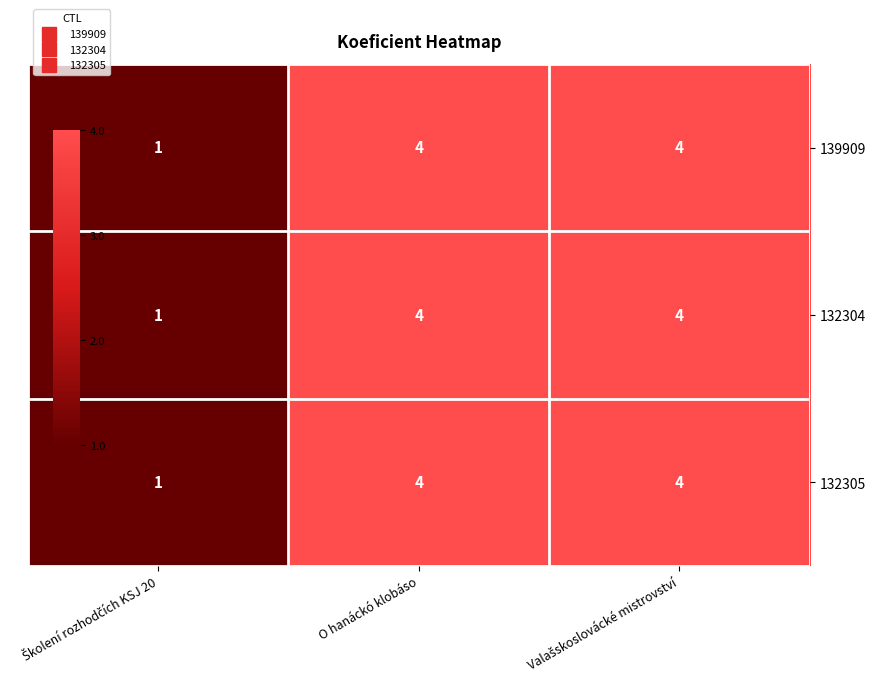

What is the maximum value shown in the chart?

4